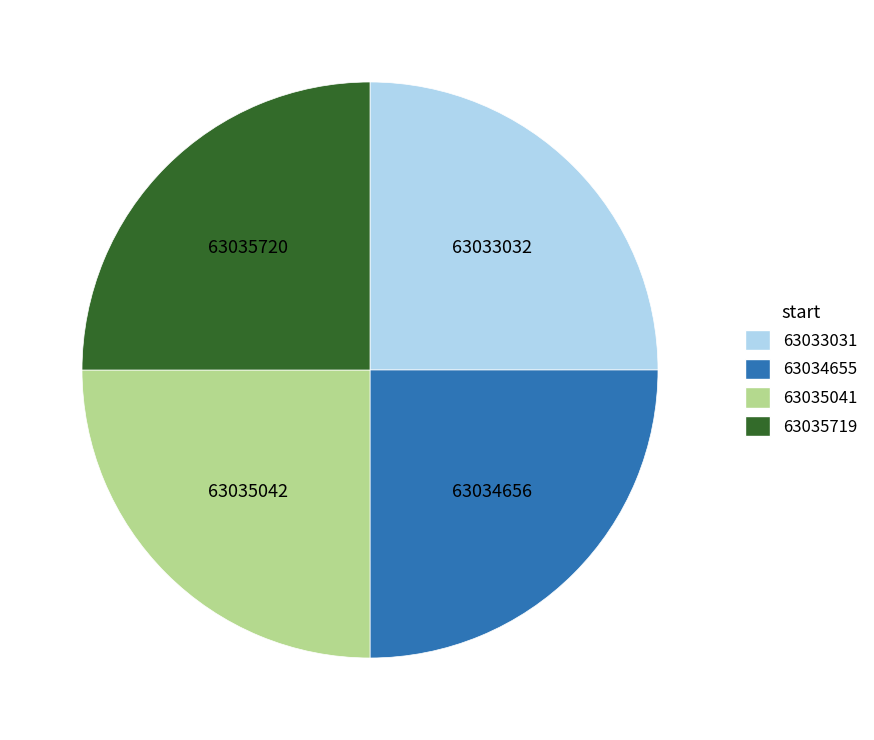

Is there a majority slice in this chart?

No